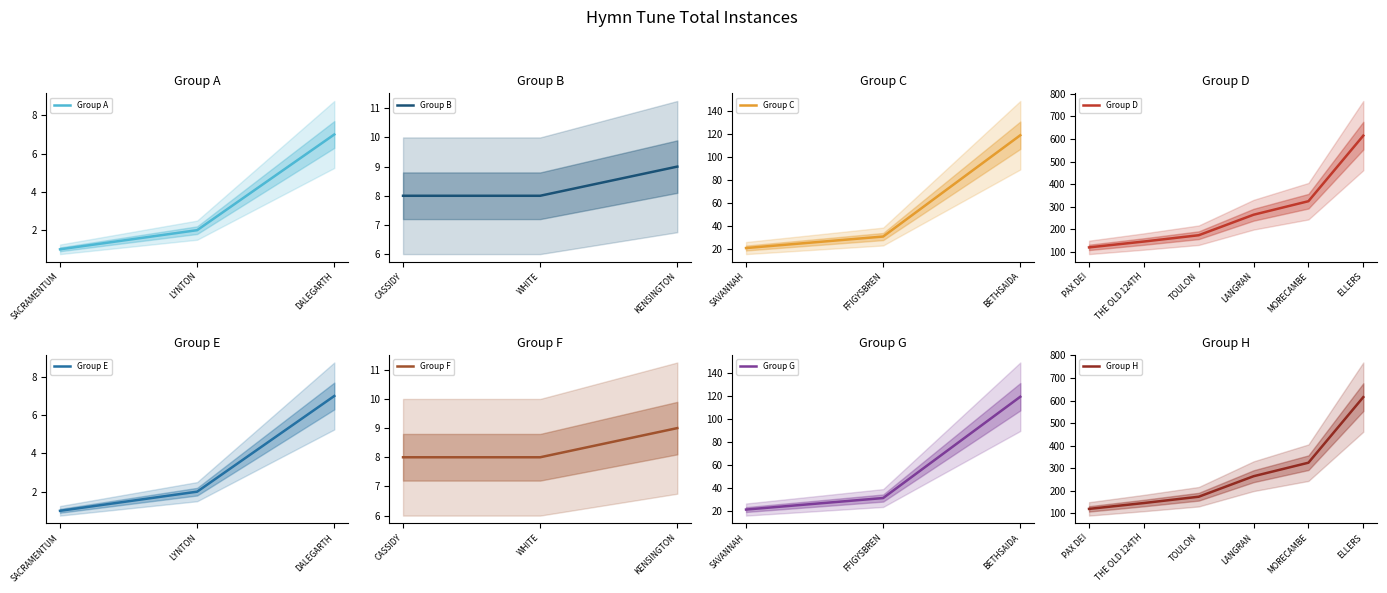

True or false: the data shows 1 at SACRAMENTUM.

False